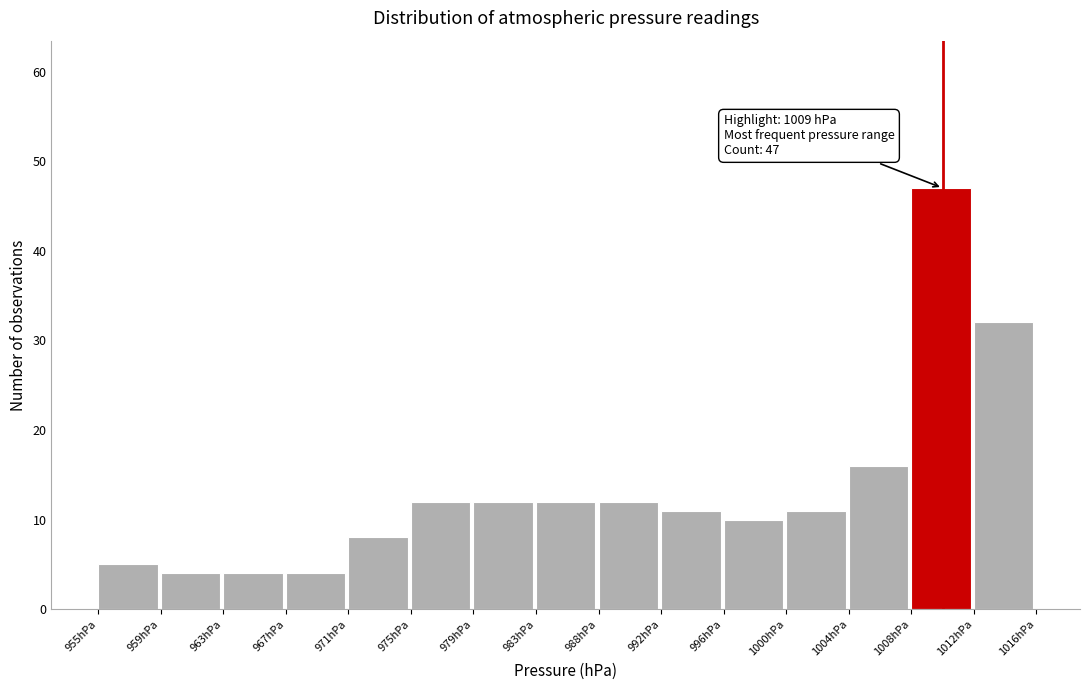

Over which range of the x-axis is the bar tallest?

1008.0 to 1012.0